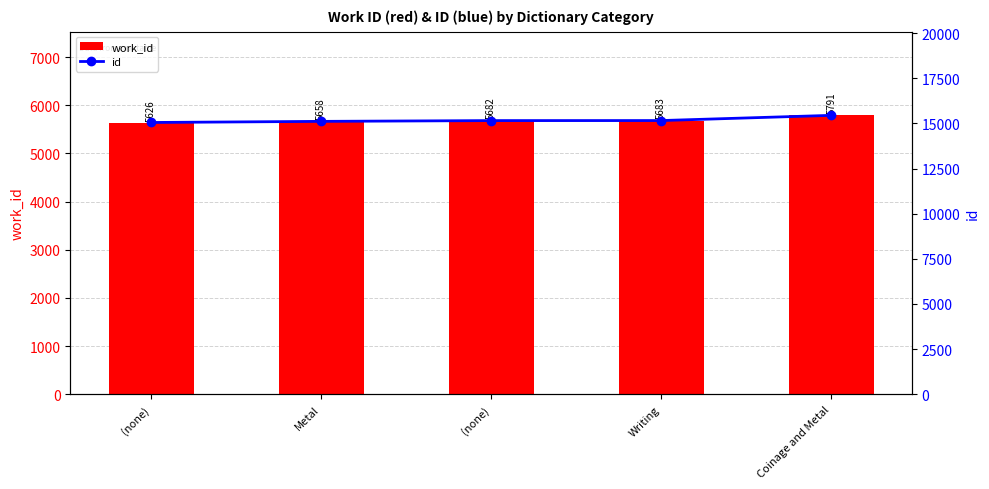

Reading left to right, list all the values displayed in this chart.

work_id: 5626	5658	5682	5683	5791
id: 15052	15114	15157	15159	15447